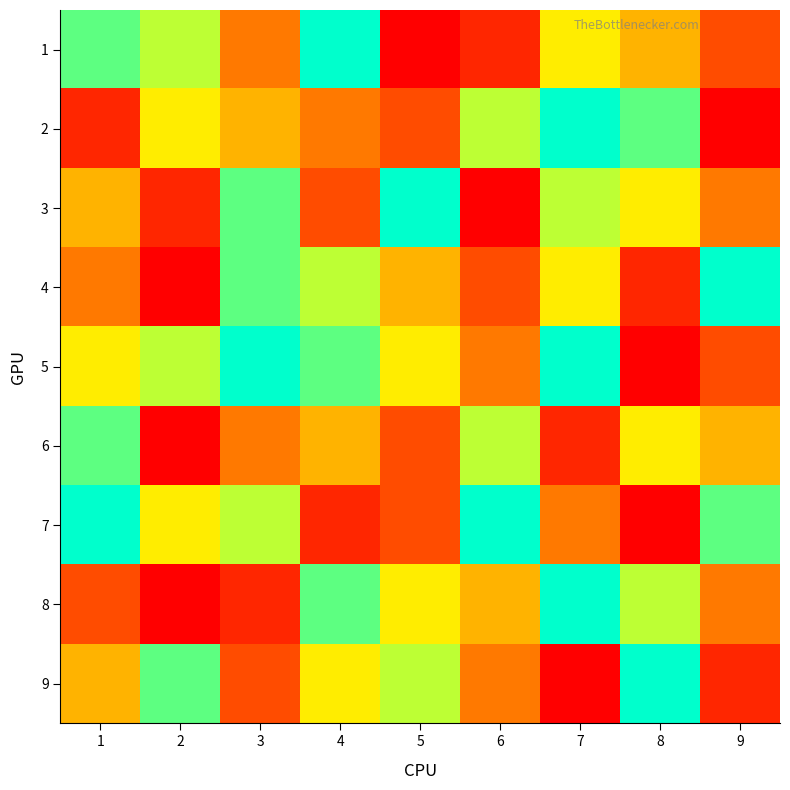

At how many categories does at least one series exceed 8?

8